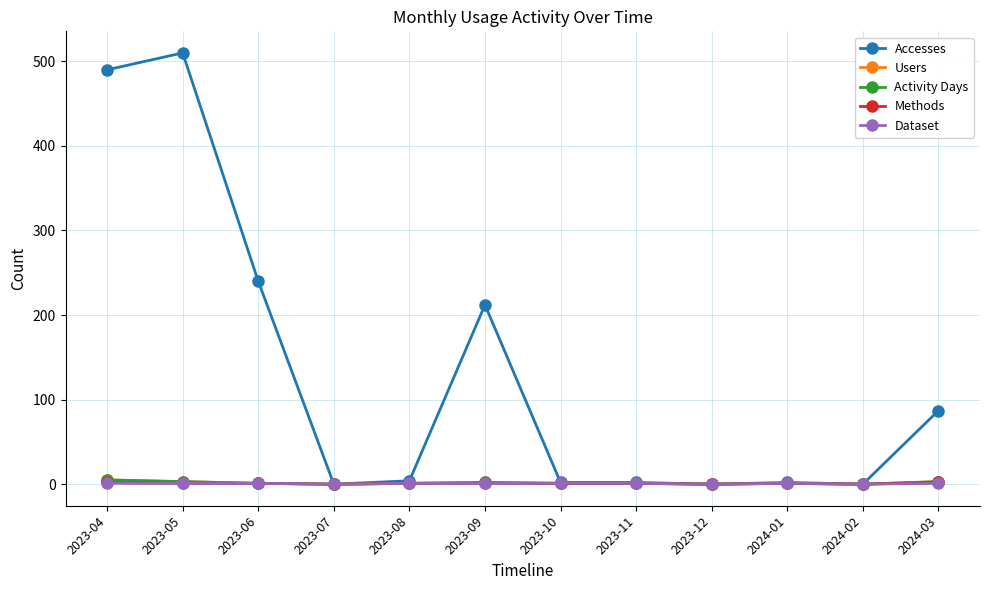

Reading left to right, list all the values displayed in this chart.

Accesses: 2023-04=490	2023-05=510	2023-06=240	2023-07=0	2023-08=4	2023-09=212	2023-10=2	2023-11=2	2023-12=0	2024-01=2	2024-02=0	2024-03=87
Users: 2023-04=5	2023-05=3	2023-06=1	2023-07=0	2023-08=1	2023-09=2	2023-10=1	2023-11=1	2023-12=0	2024-01=1	2024-02=0	2024-03=3
Activity Days: 2023-04=5	2023-05=3	2023-06=1	2023-07=0	2023-08=1	2023-09=2	2023-10=1	2023-11=1	2023-12=0	2024-01=1	2024-02=0	2024-03=3
Methods: 2023-04=2	2023-05=1	2023-06=1	2023-07=0	2023-08=1	2023-09=1	2023-10=1	2023-11=1	2023-12=0	2024-01=1	2024-02=0	2024-03=2
Dataset: 2023-04=1	2023-05=1	2023-06=1	2023-07=0	2023-08=1	2023-09=1	2023-10=1	2023-11=1	2023-12=0	2024-01=1	2024-02=0	2024-03=1